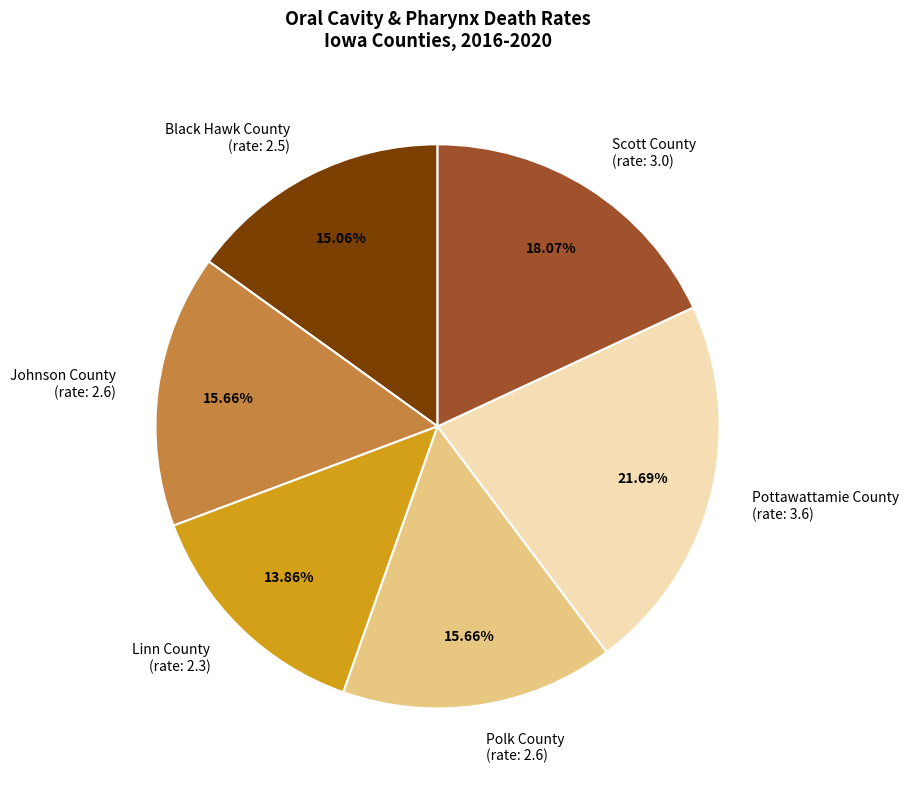

What is the largest slice in the pie chart?

Pottawattamie County (rate: 3.6)